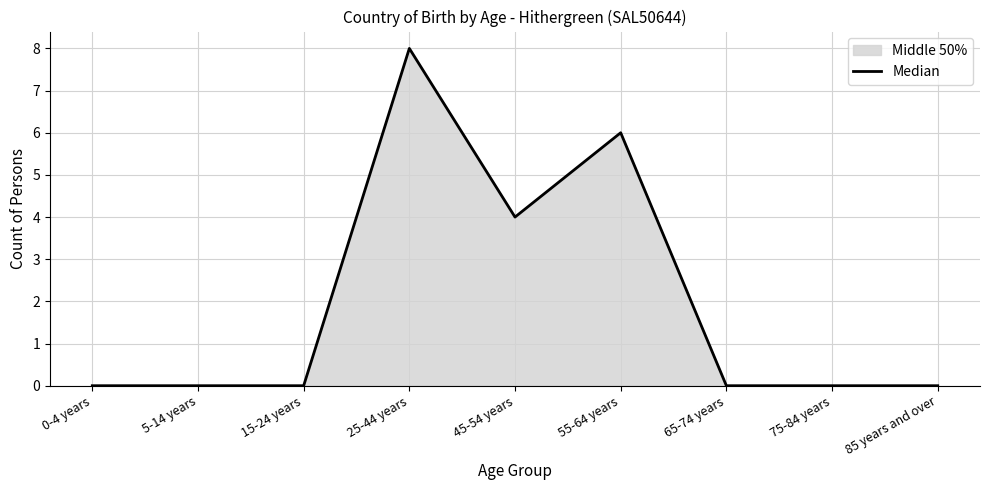

List the labels in order of value, smallest first.

0-4 years, 5-14 years, 15-24 years, 65-74 years, 75-84 years, 85 years and over, 45-54 years, 55-64 years, 25-44 years